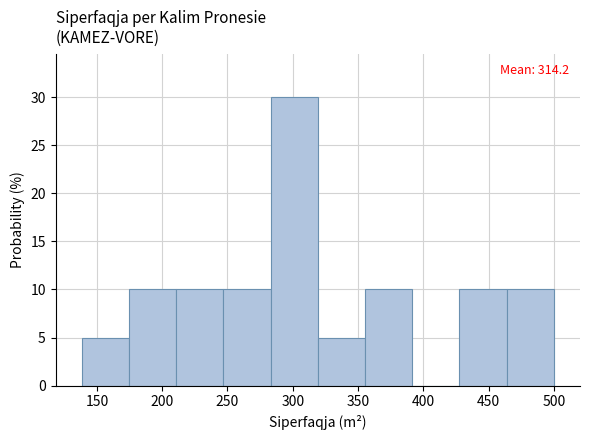

Over which range of the x-axis is the bar tallest?

285 to 320